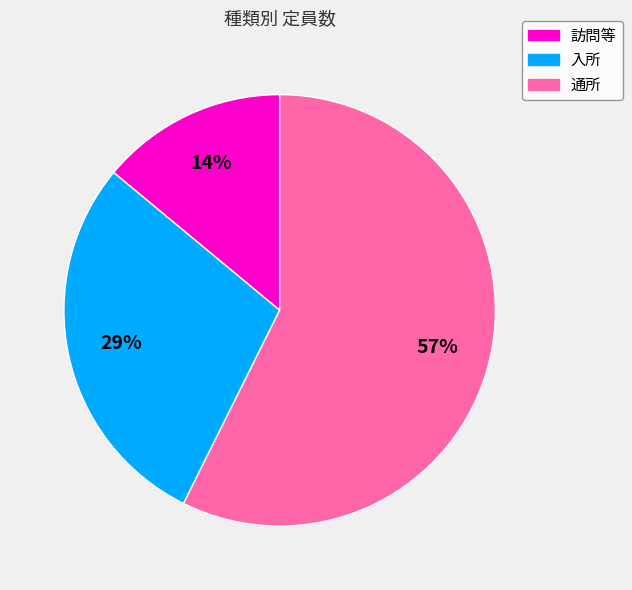

To the nearest percent, what is the difference between the 訪問等 and 入所 slice percentages?

15%